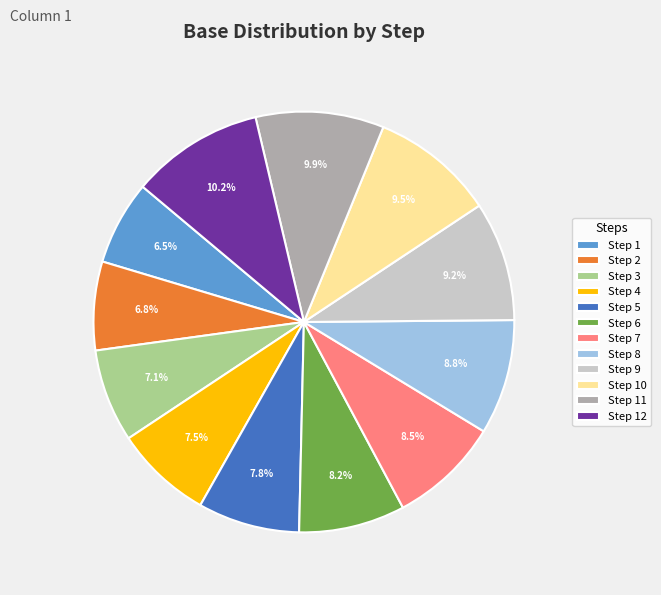

Is the sum of Step 7 and Step 4 greater than half?

No